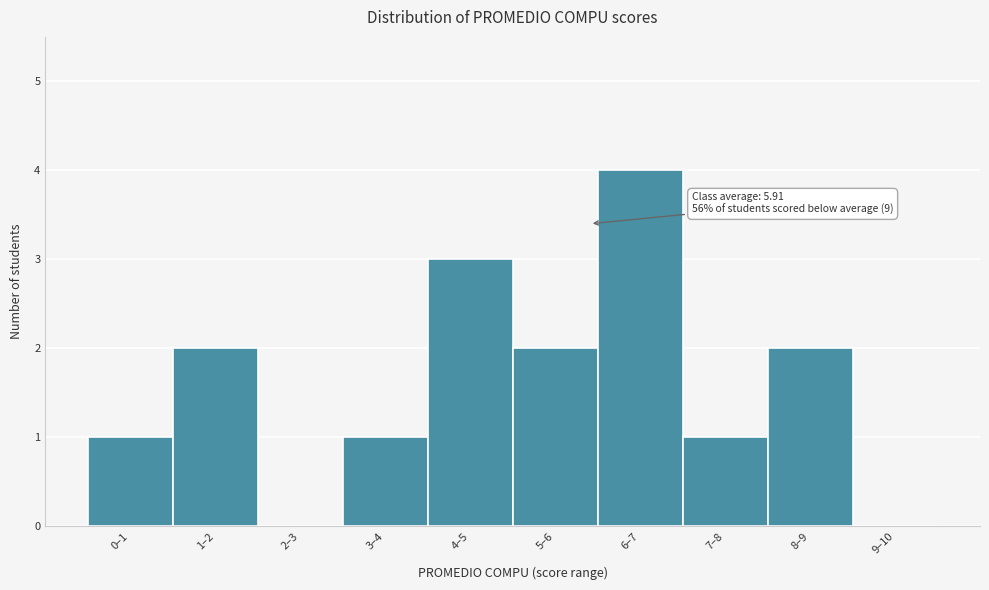

Reading left to right, what are all the values shown in this chart?

0–1=1	1–2=2	2–3=0	3–4=1	4–5=3	5–6=2	6–7=4	7–8=1	8–9=2	9–10=0